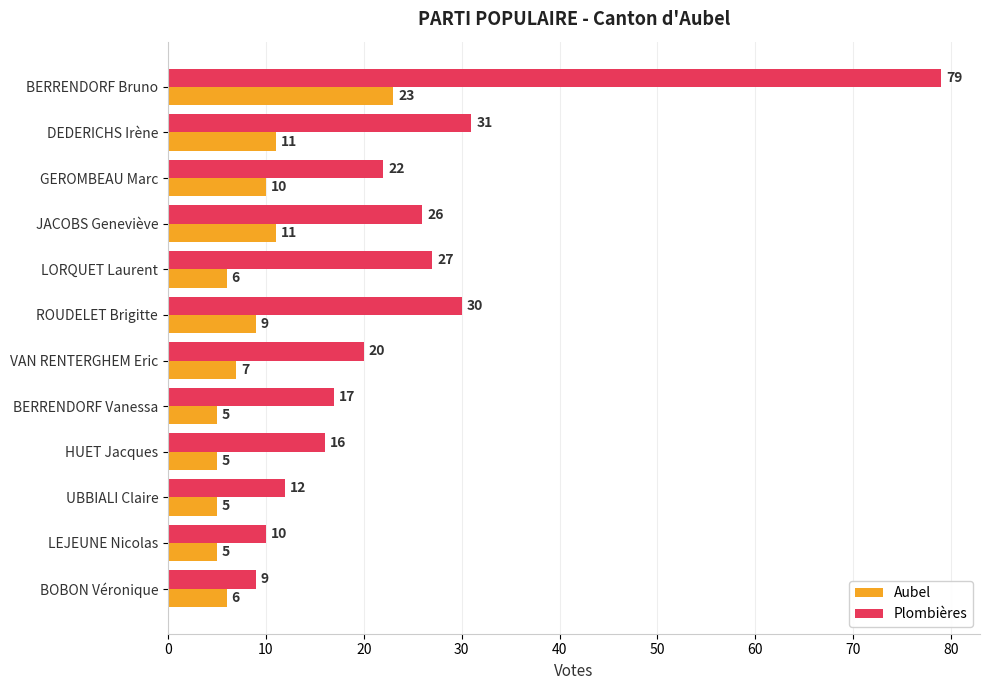

Between BERRENDORF Bruno and ROUDELET Brigitte, which series saw the biggest shift?

Plombières